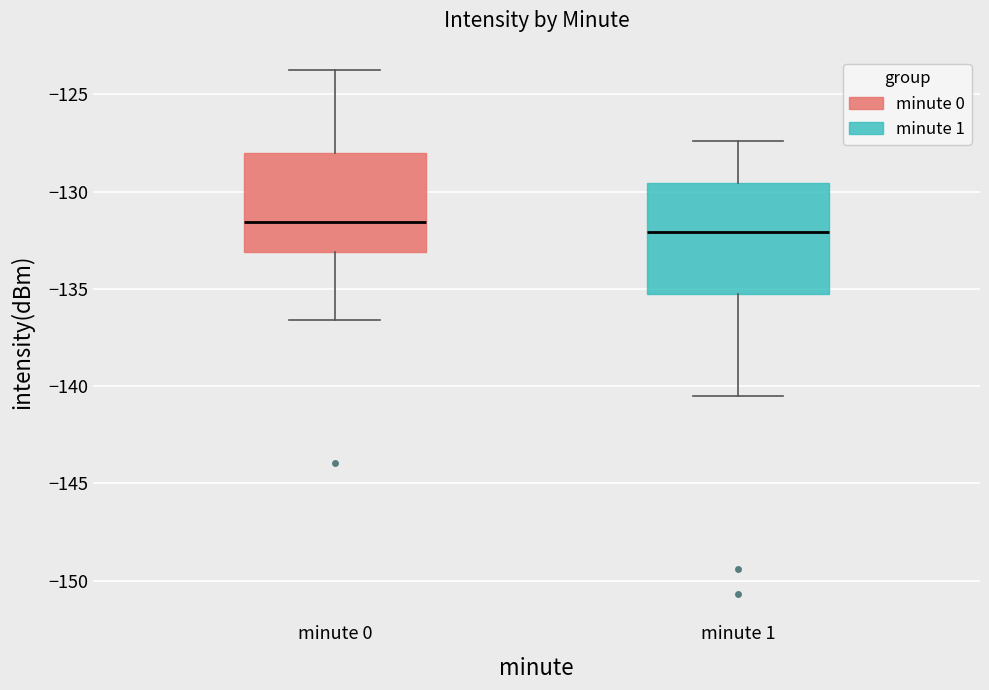

Reading left to right, transcribe this box plot: for each box, give where its median line is, the range the box spans, and where its two whiskers end, as read against the y-axis. The values are not printed on the chart, so give them approximately, as read against the axis.

minute 0: median -131.5, box -133.0 to -128.0, whiskers -136.5 to -123.5
minute 1: median -132.0, box -135.5 to -129.5, whiskers -140.5 to -127.5